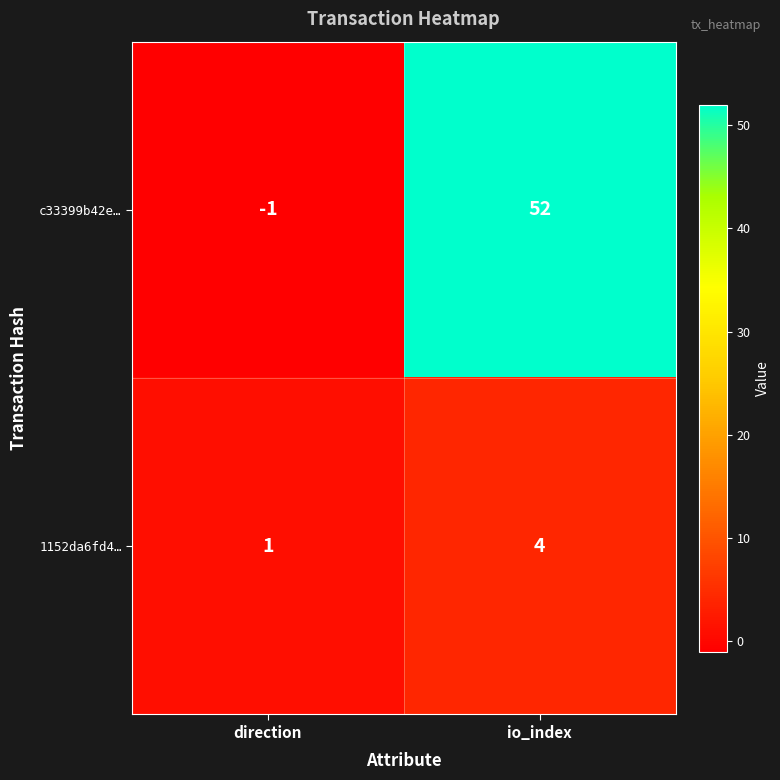

Rank the series at direction from lowest to highest value.

c33399b42e…, 1152da6fd4…